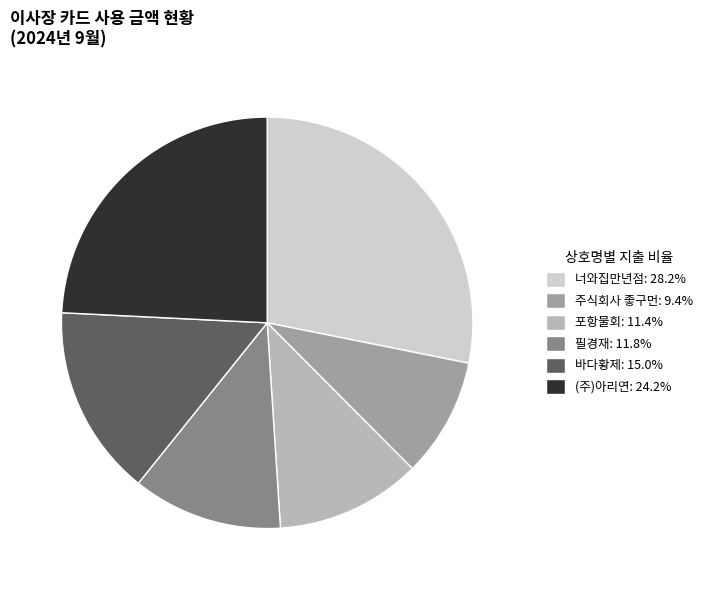

What is the ratio of the value at 주식회사 좋구먼 to the value at 바다황제?

0.6